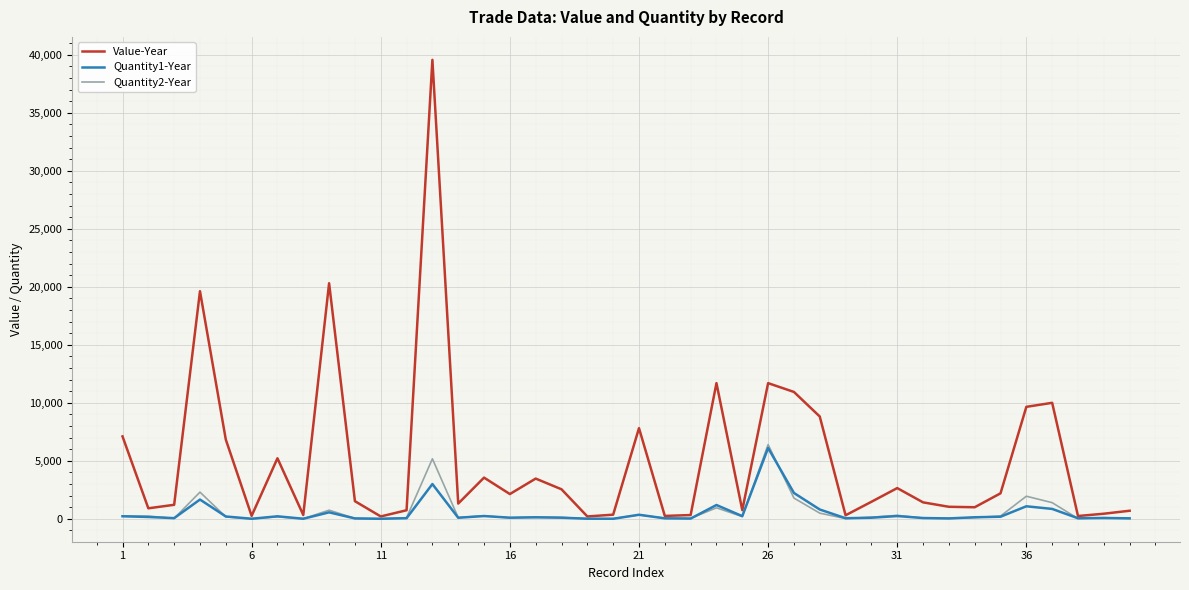

Which series has the largest total across all categories?

Value-Year